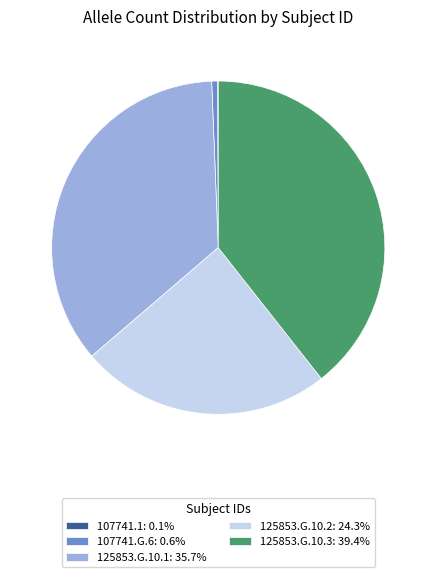

Approximately how many times larger is the value at 125853.G.10.2: 24.3% compared to 125853.G.10.1: 35.7%?

0.7